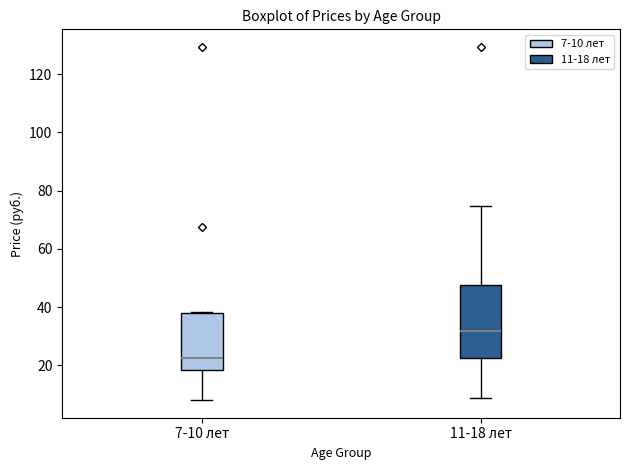

Which box's median line is the highest?

11-18 лет